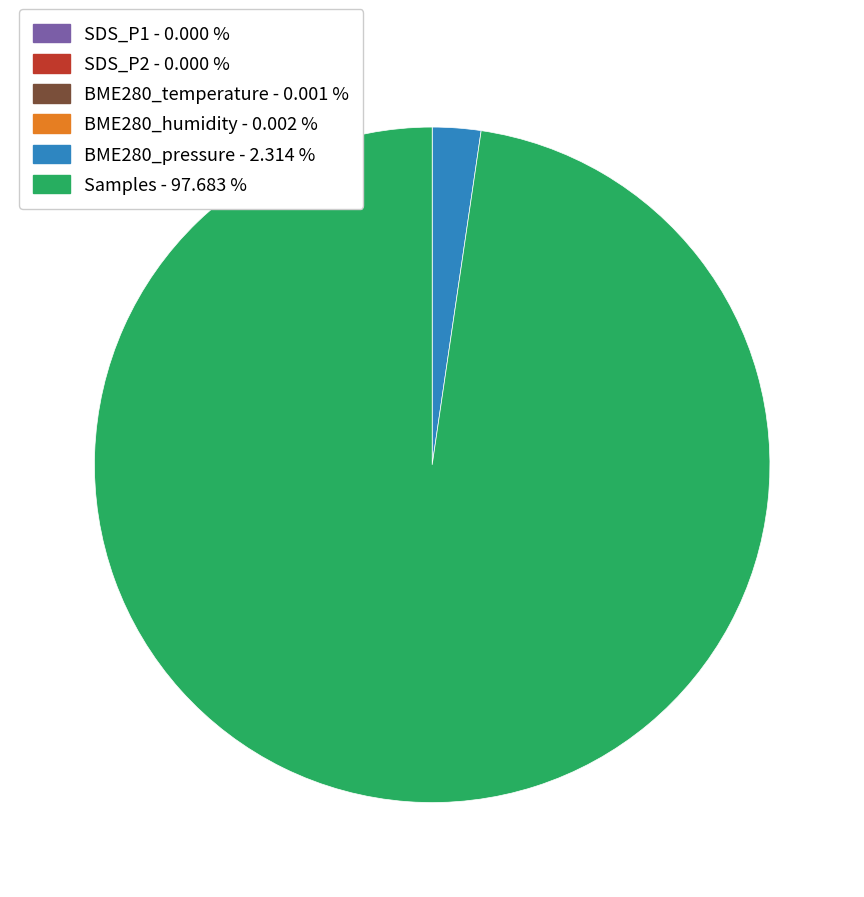

Which slice is the largest?

Samples